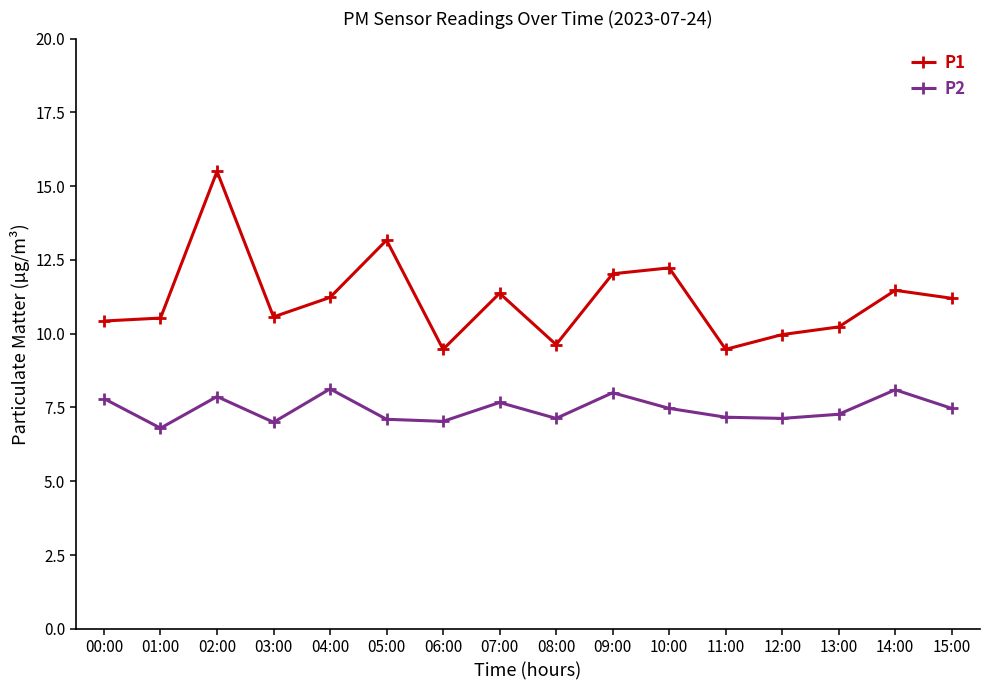

What is the label of the 10th point from the right?

06:00